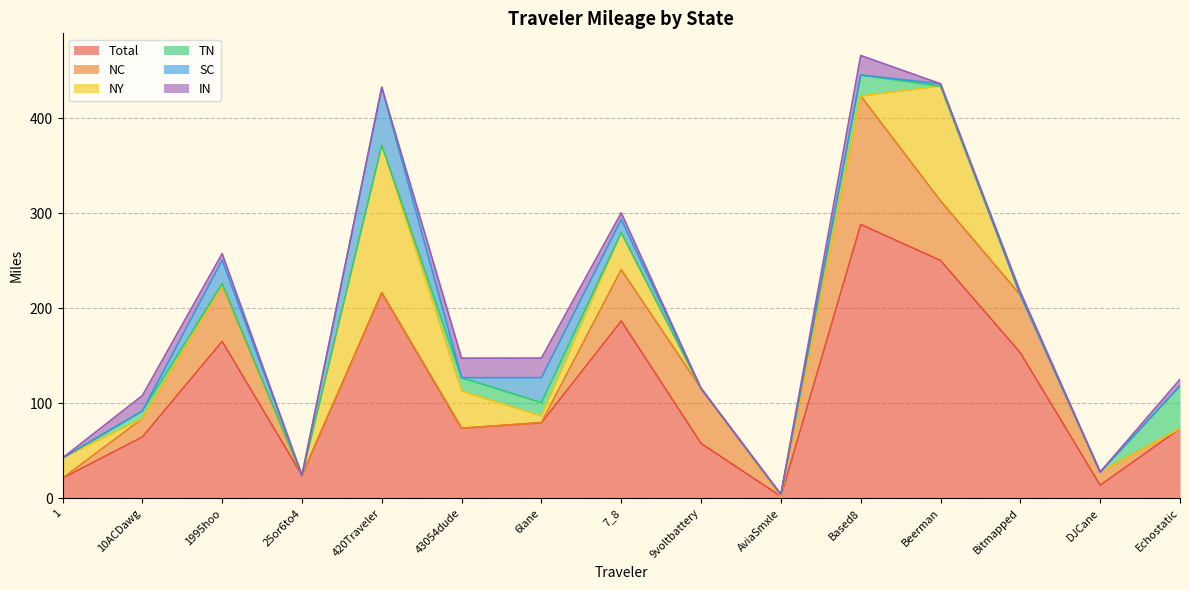

What is the average value of the TN series?

7.2